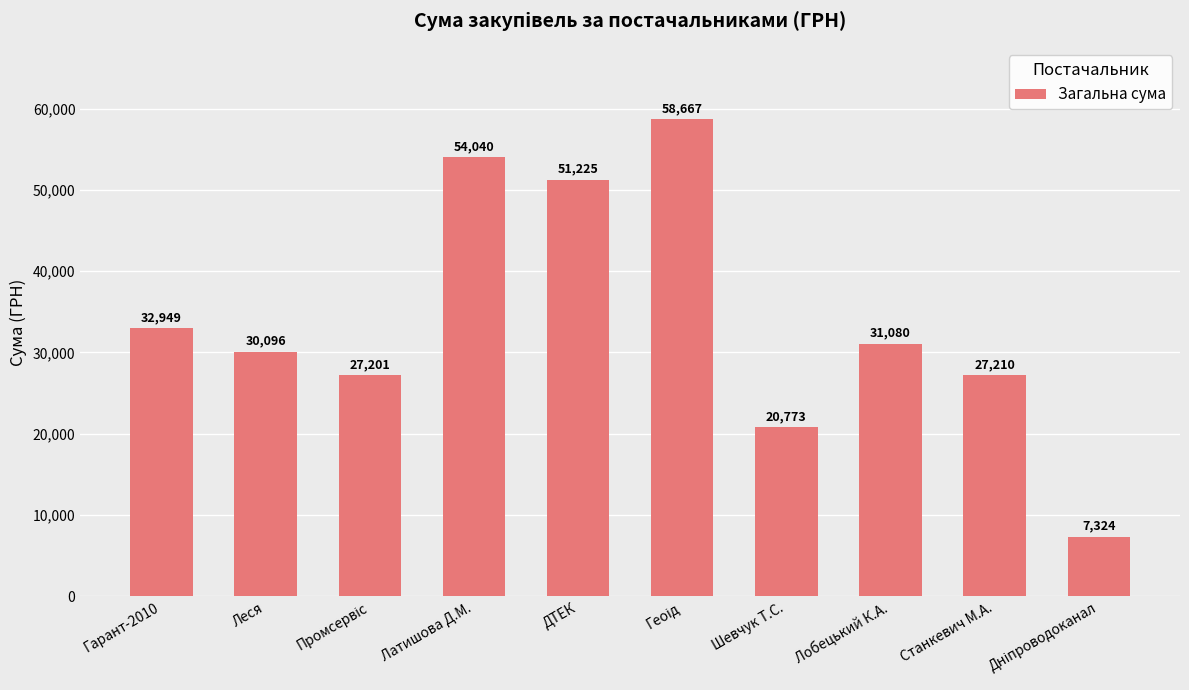

What is the minimum value shown in the chart?

7324.3